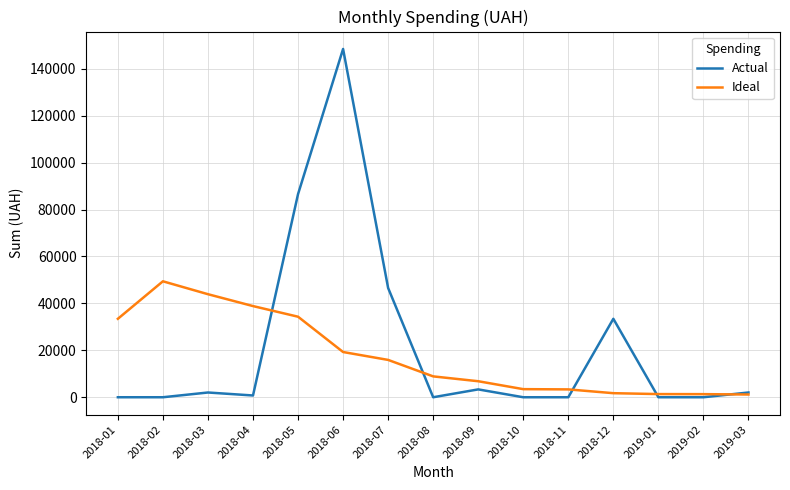

Where is Ideal nearest to the value 25286?

2018-06